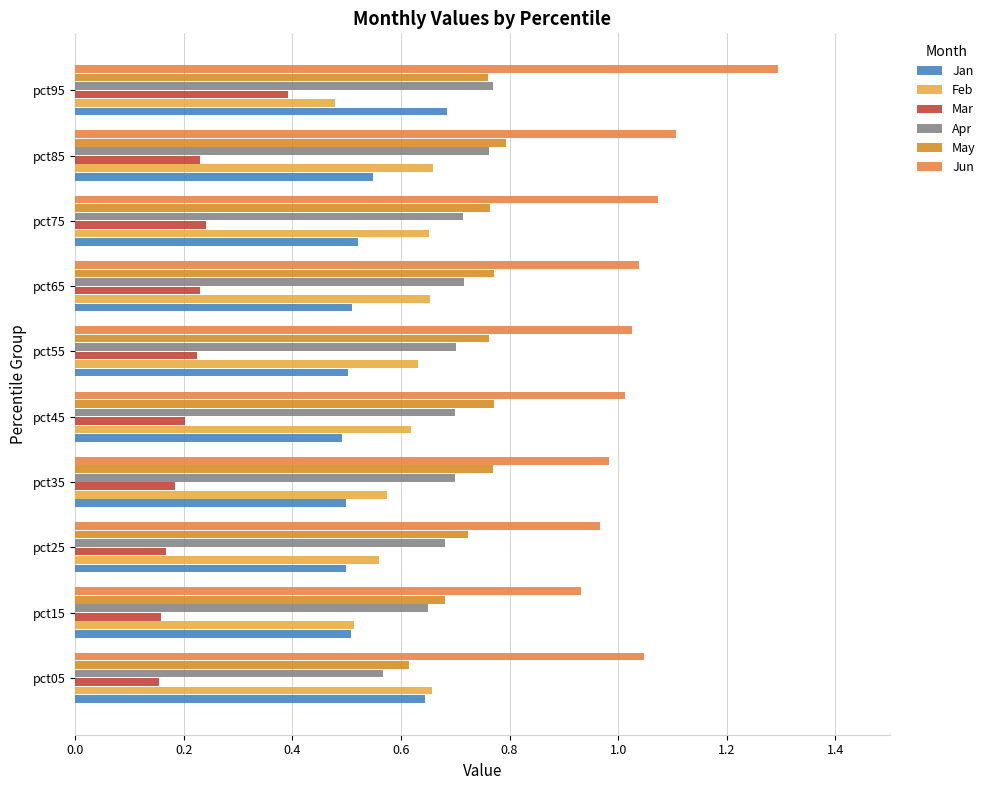

Which series has the widest spread of values?

Jun